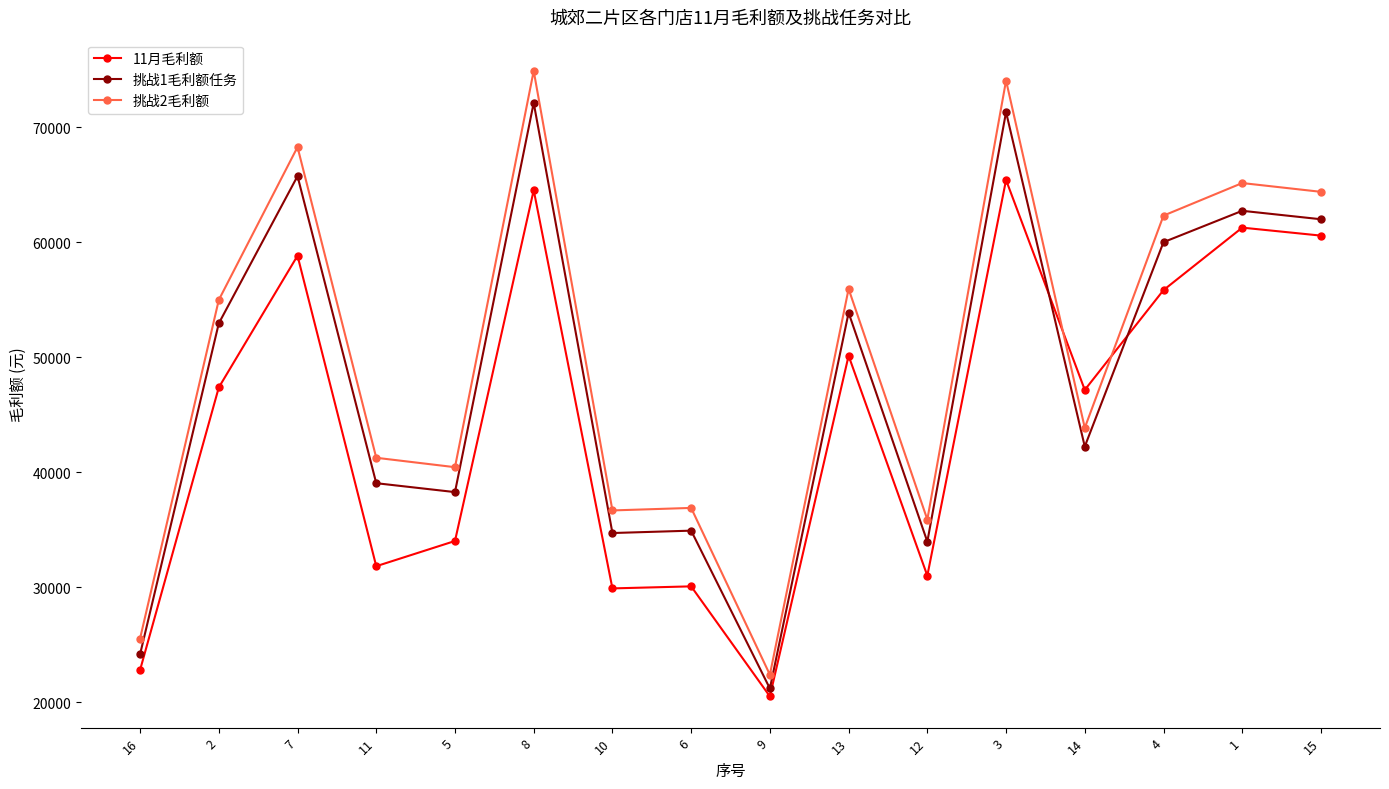

Does the chart have visible grid lines?

No